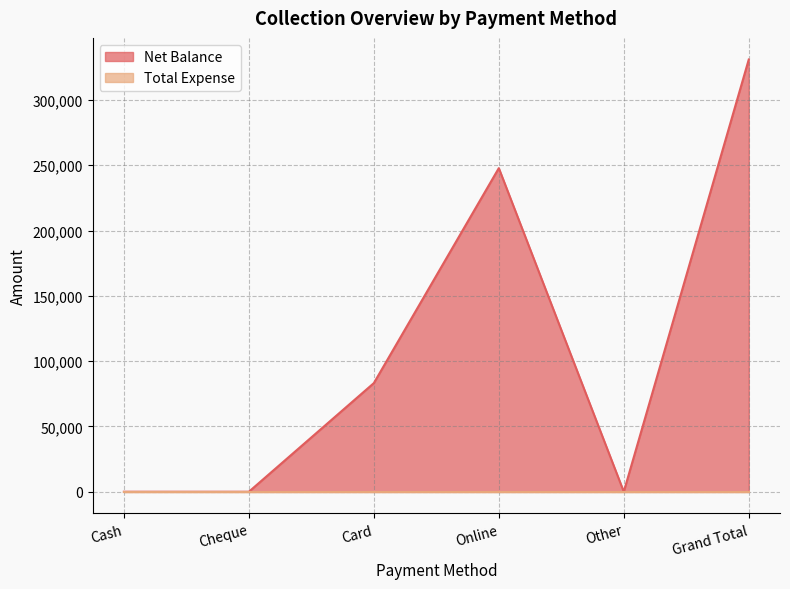

Rank the categories by value from lowest to highest.

Cash, Cheque, Other, Card, Online, Grand Total